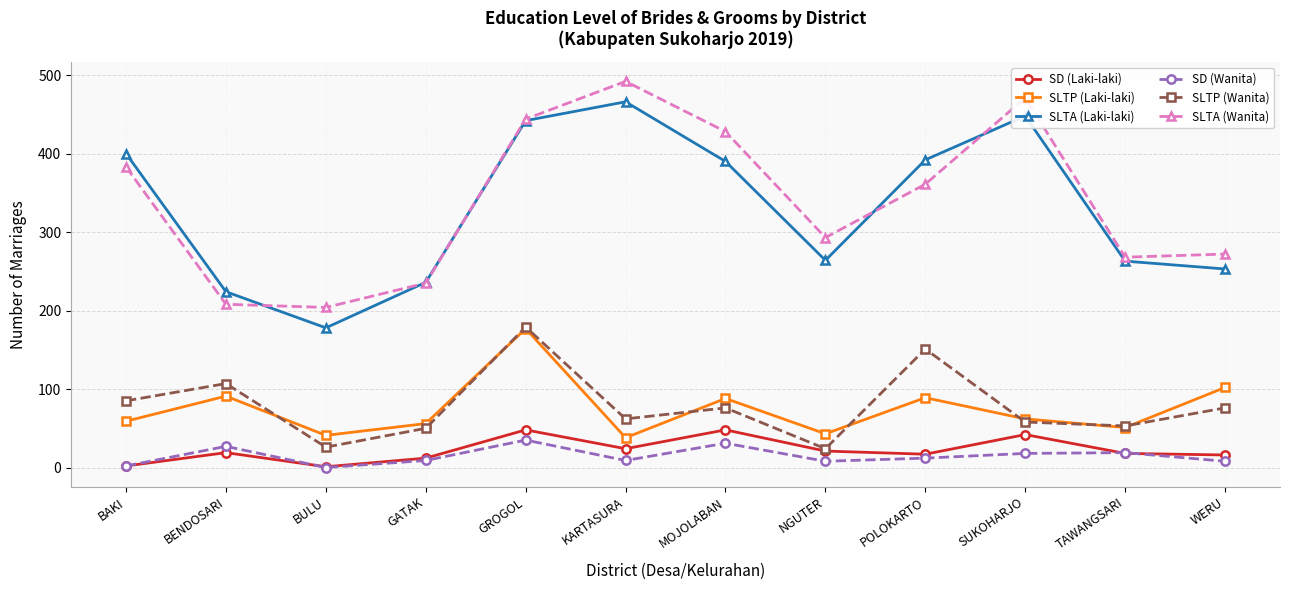

The SLTP (Laki-laki) series shows 62 at SUKOHARJO. True or false?

True